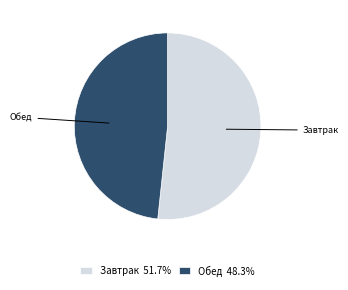

Rank the categories by value from lowest to highest.

Обед, Завтрак